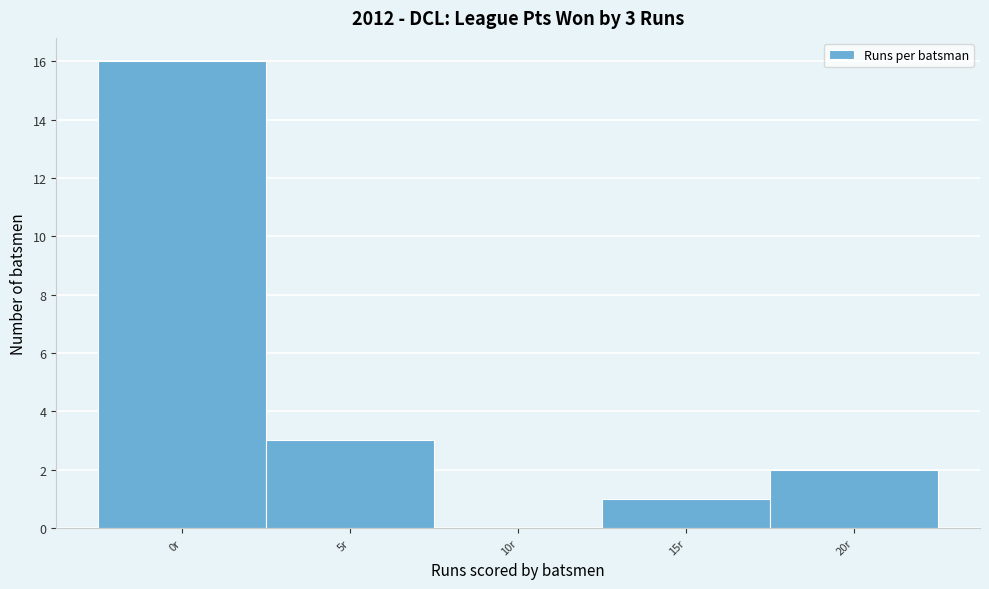

Reading left to right, what are all the values shown in this chart?

0r=16	5r=3	10r=0	15r=1	20r=2